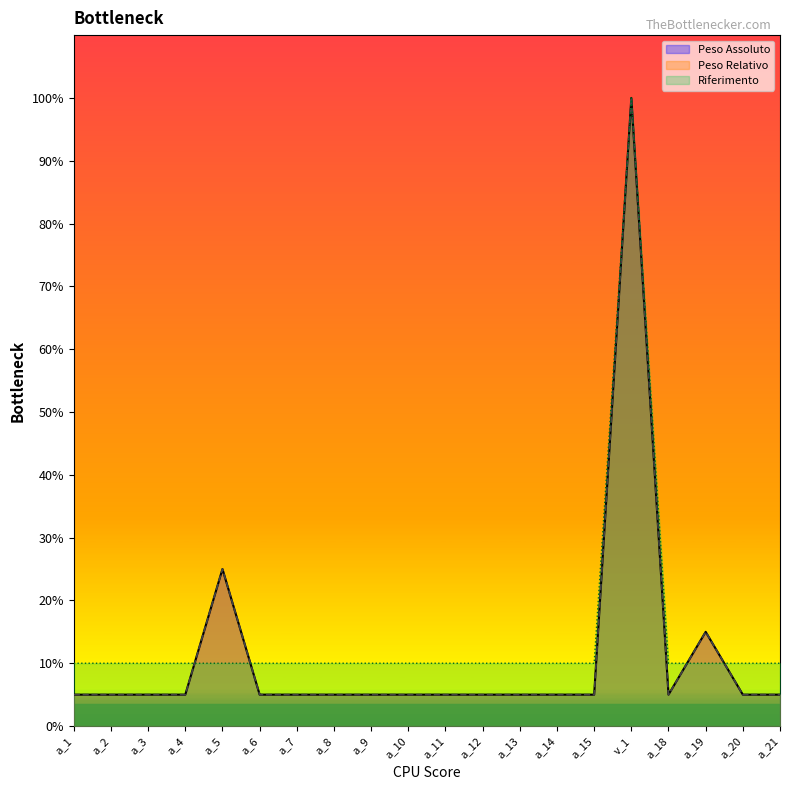

True or false: Riferimento has more than 0 interior local peaks.

True